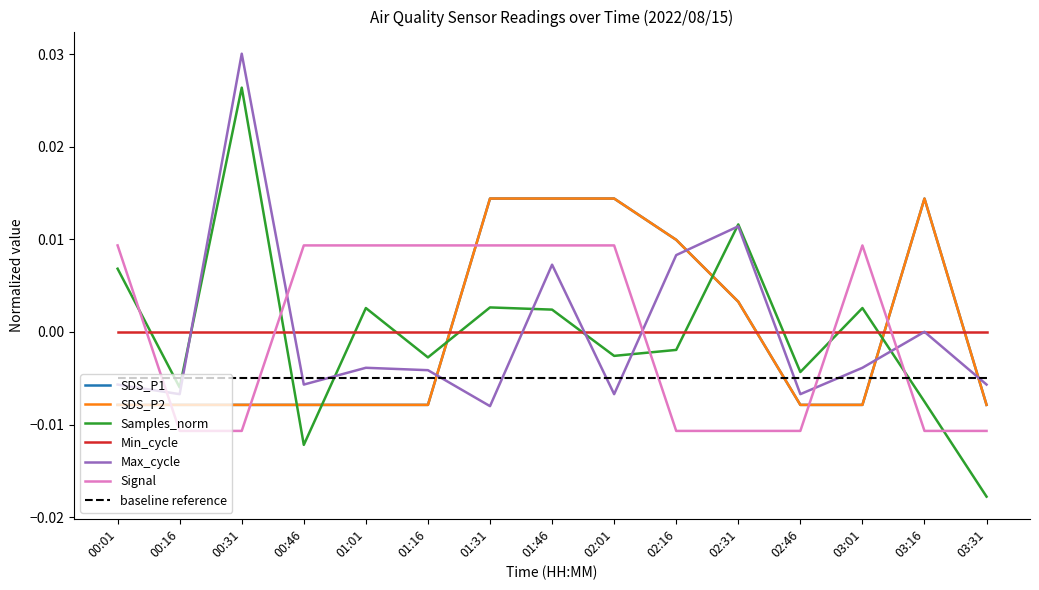

Reading left to right, list all the values displayed in this chart.

SDS_P1: -0.0	-0.0	-0.0	-0.0	-0.0	-0.0	0.0	0.0	0.0	0.0	0.0	-0.0	-0.0	0.0	-0.0
SDS_P2: -0.0	-0.0	-0.0	-0.0	-0.0	-0.0	0.0	0.0	0.0	0.0	0.0	-0.0	-0.0	0.0	-0.0
Samples_norm: 0.0	-0.0	0.0	-0.0	0.0	-0.0	0.0	0.0	-0.0	-0.0	0.0	-0.0	0.0	-0.0	-0.0
Max_cycle: -0.0	-0.0	0.0	-0.0	-0.0	-0.0	-0.0	0.0	-0.0	0.0	0.0	-0.0	-0.0	0.0	-0.0
Signal: 0.0	-0.0	-0.0	0.0	0.0	0.0	0.0	0.0	0.0	-0.0	-0.0	-0.0	0.0	-0.0	-0.0